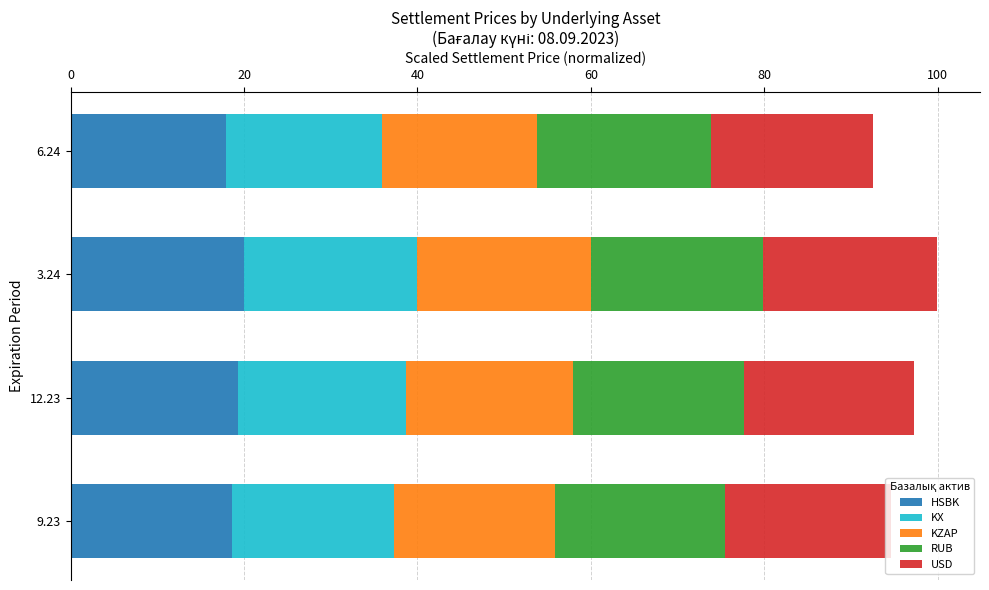

What is the difference between the maximum and minimum values in the HSBK series?

2.1